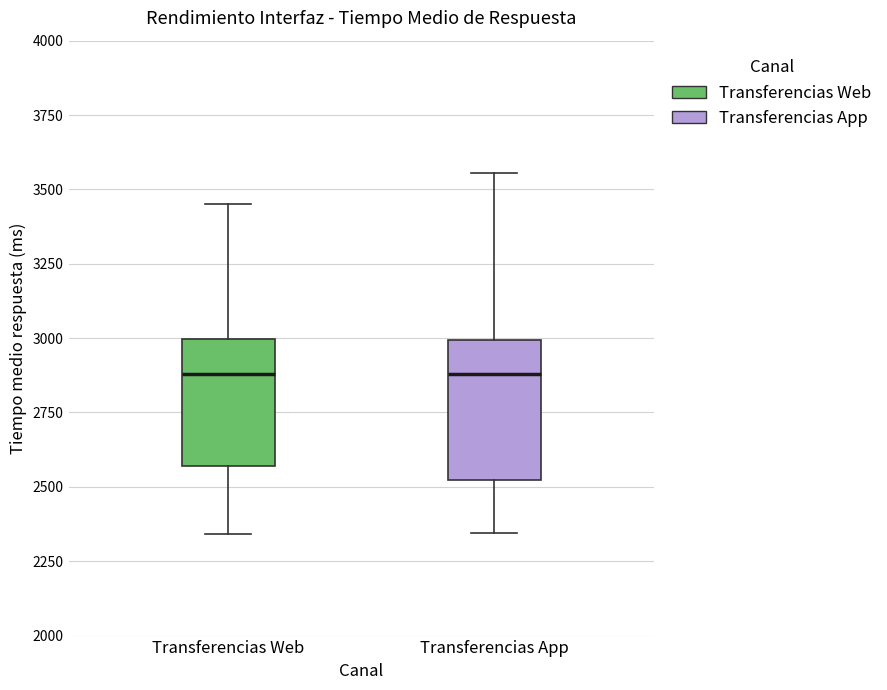

Reading left to right, transcribe this box plot: for each box, give where its median line is, the range the box spans, and where its two whiskers end, as read against the y-axis. The values are not printed on the chart, so give them approximately, as read against the axis.

Transferencias Web: median 2900, box 2550 to 3000, whiskers 2350 to 3450
Transferencias App: median 2900, box 2500 to 3000, whiskers 2350 to 3550